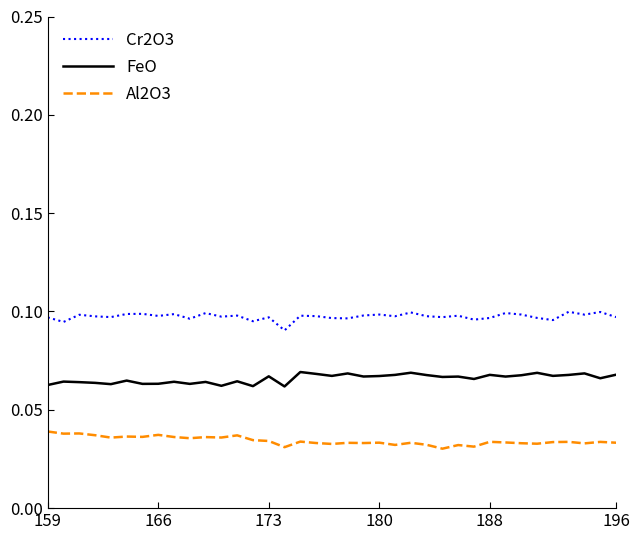

Which series has the largest total across all categories?

Cr2O3